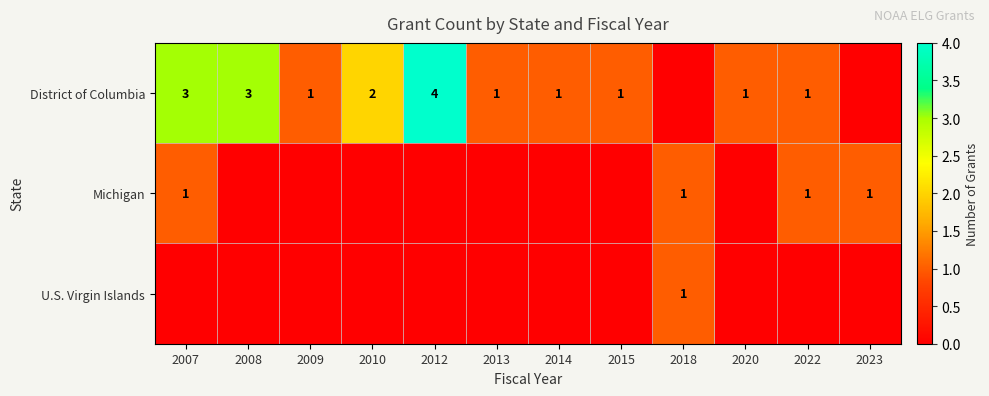

Rank the categories by District of Columbia value from lowest to highest.

2018, 2023, 2009, 2013, 2014, 2015, 2020, 2022, 2010, 2007, 2008, 2012